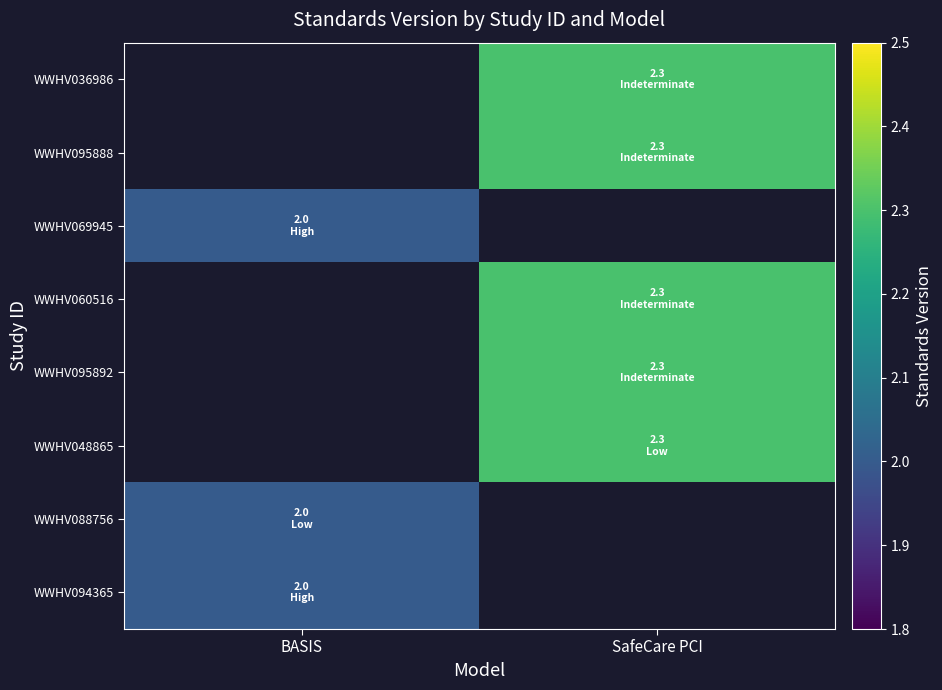

How many data points in WWHV048865 are above 2?

1